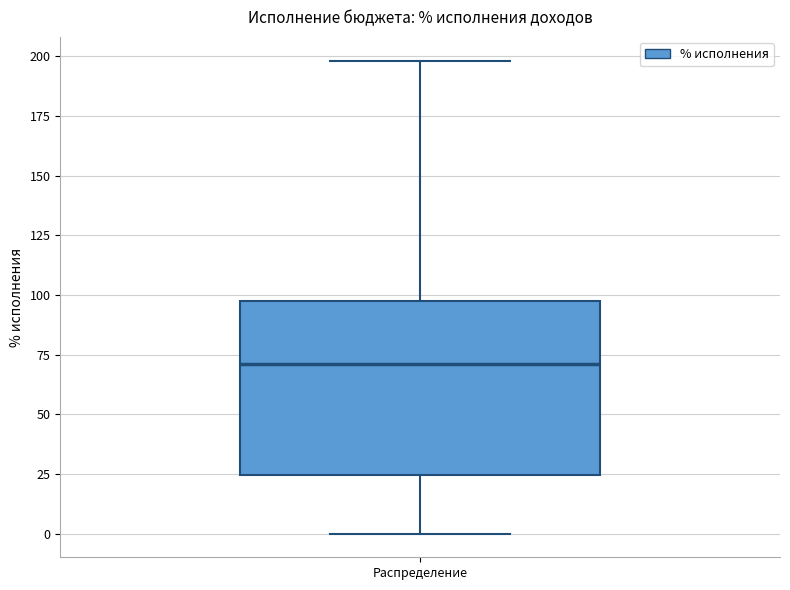

Read this box plot against the y-axis: the position of the median line, the range covered by the box, and the ends of both whiskers. The values are not printed on the chart, so give them approximately, as read against the axis.

median 70, box 25 to 100, whiskers 0 to 200